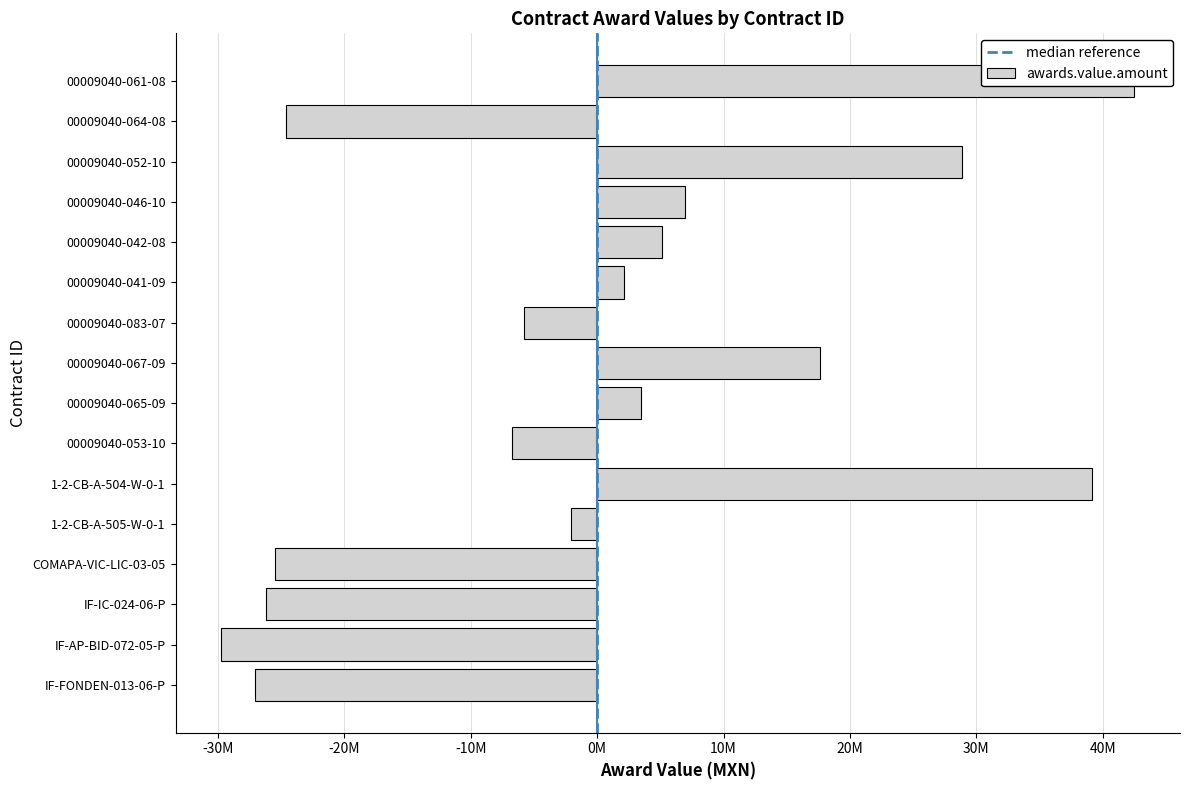

Reading left to right, what are all the values shown in this chart?

-27045074.9	-29746518.0	-26178516.0	-25478716.1	-2089832.0	39164928.4	-6731027.8	3492706.0	17630337.9	-5797343.1	2089832.0	5122110.5	6925404.2	28833420.8	-24608141.6	42497428.2